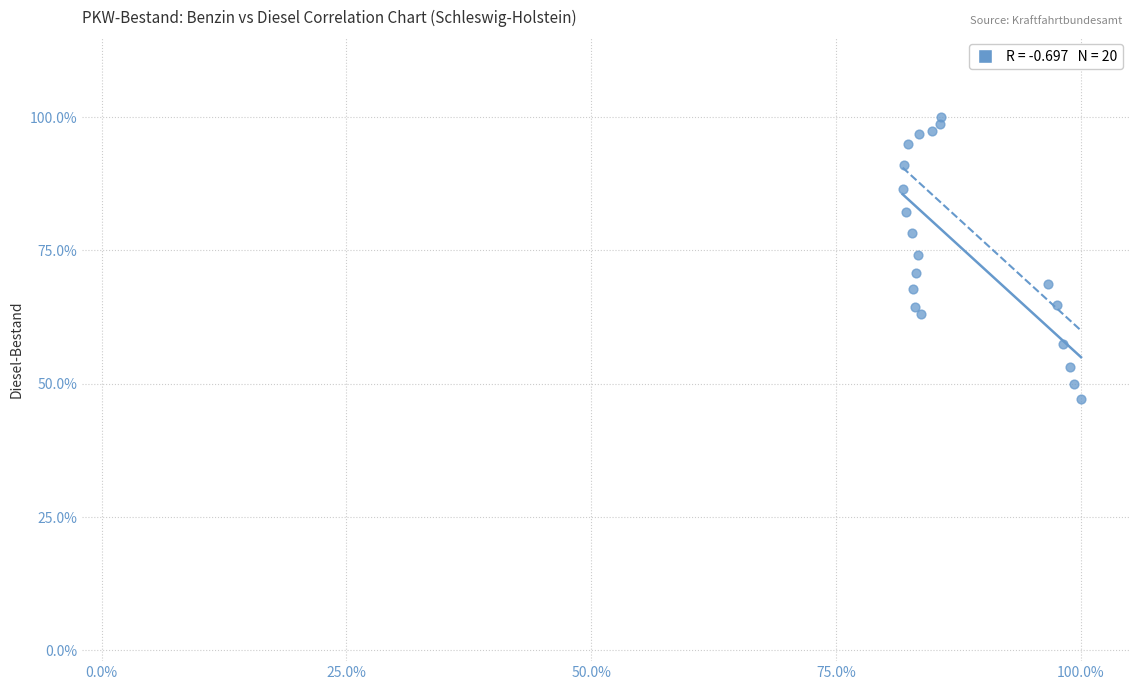

What is the range of X values (max minus min)?

18.2